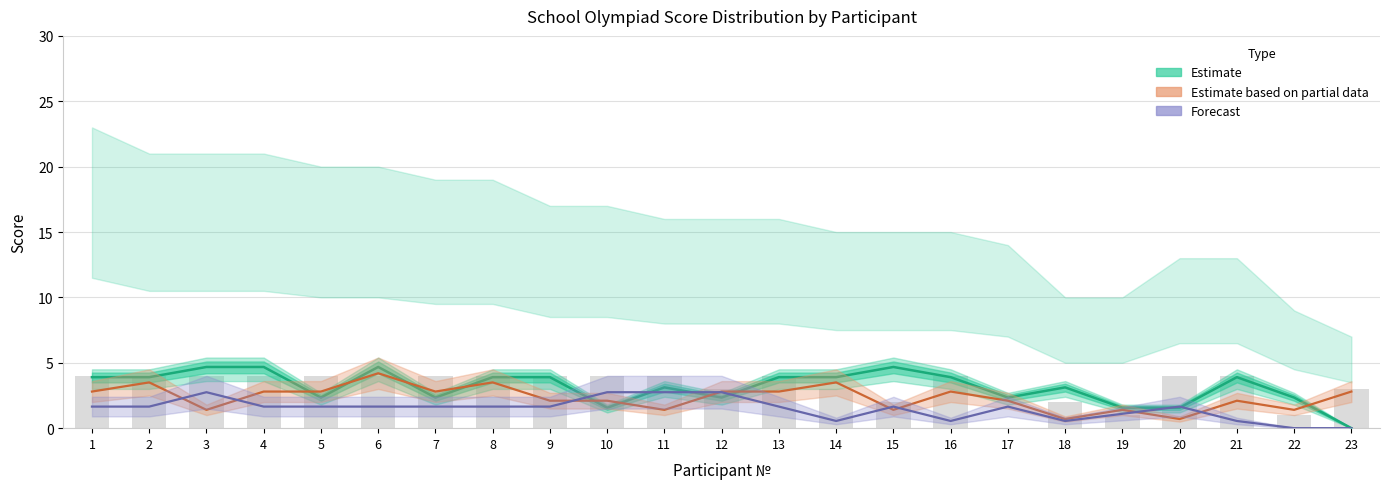

What is the sum of all Estimate values?

72.5